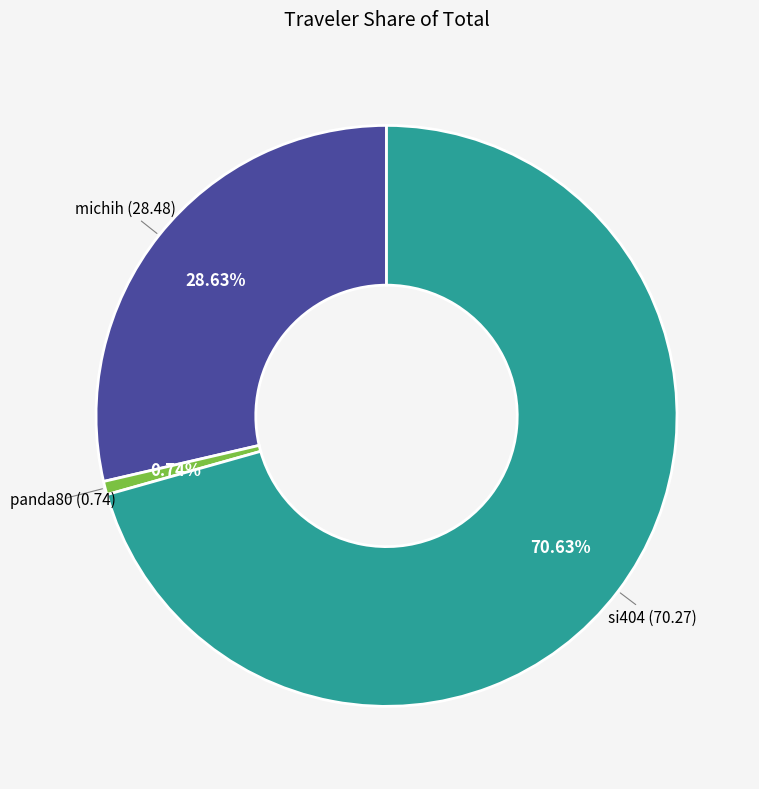

What portion of the pie excludes si404?

29.4%